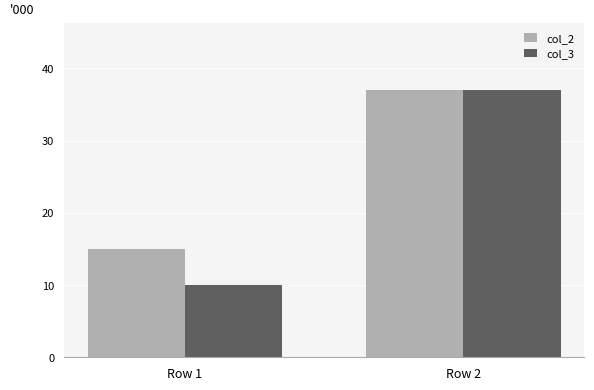

How many categories are shown in the chart?

2